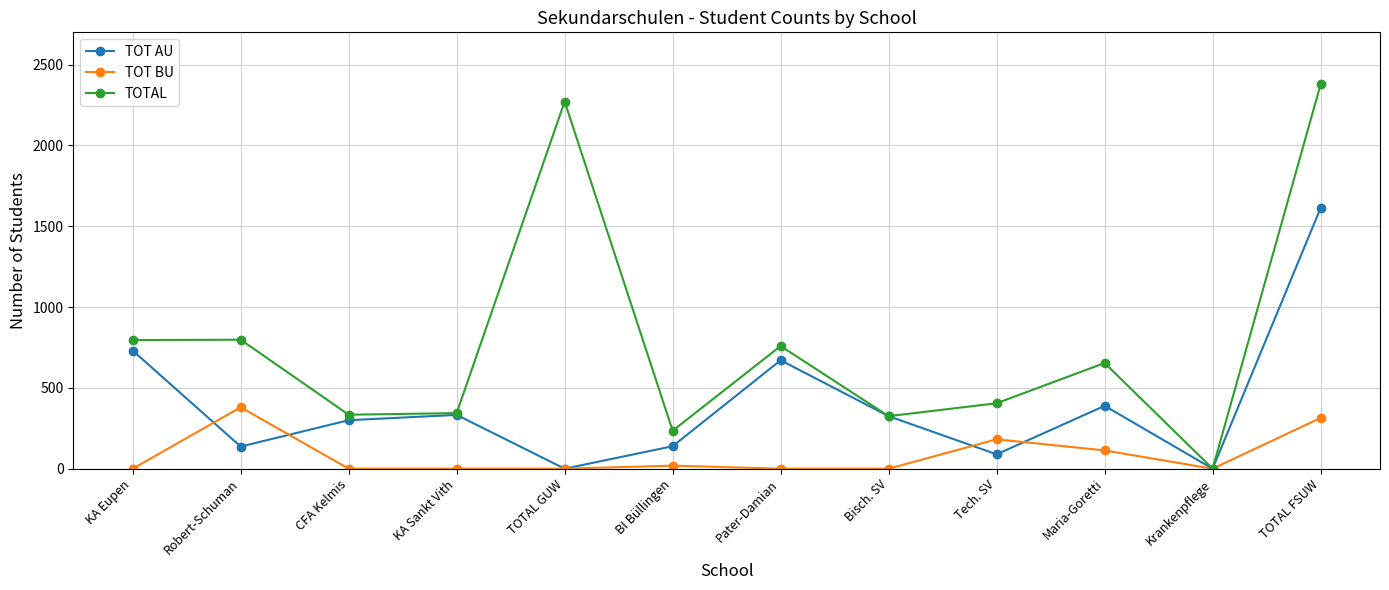

What is the maximum value shown in the chart?

2378